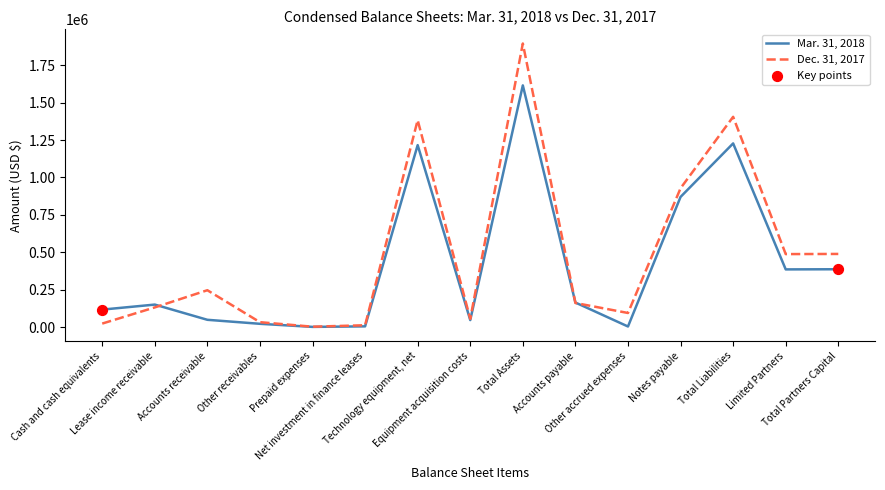

Rank the series by their average value, from highest to lowest.

Dec. 31, 2017, Mar. 31, 2018